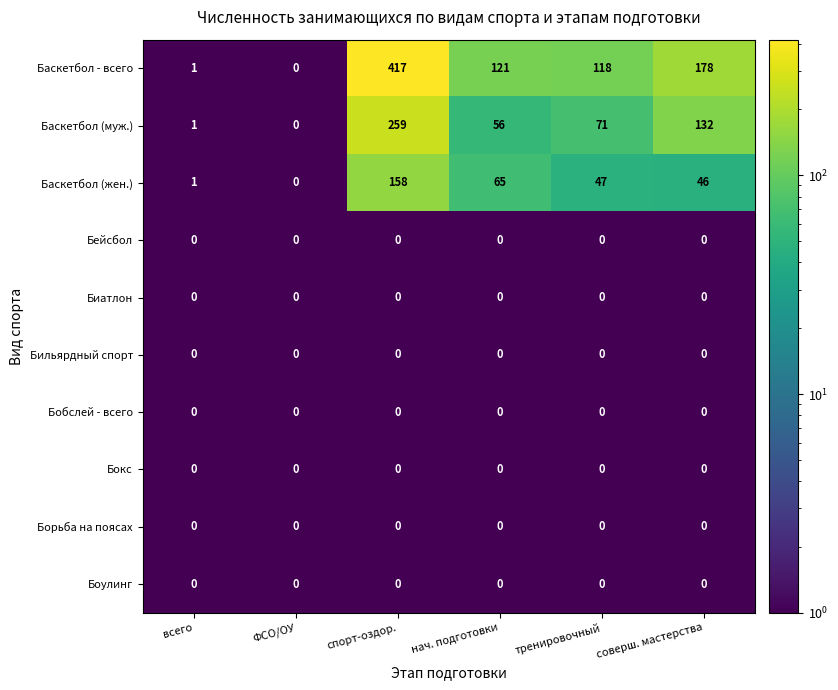

Which series has the largest total across all categories?

Баскетбол - всего